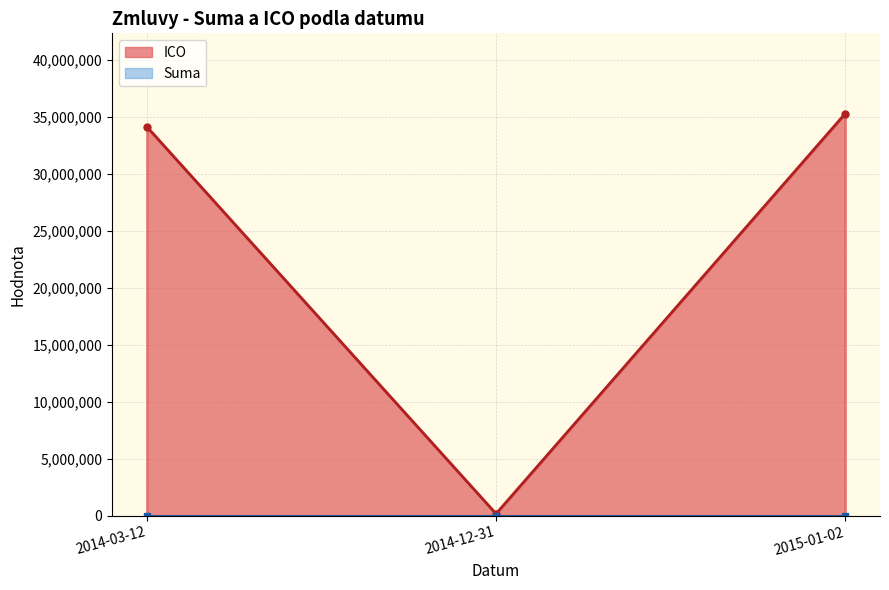

True or false: Suma and ICO intersect in this chart.

False